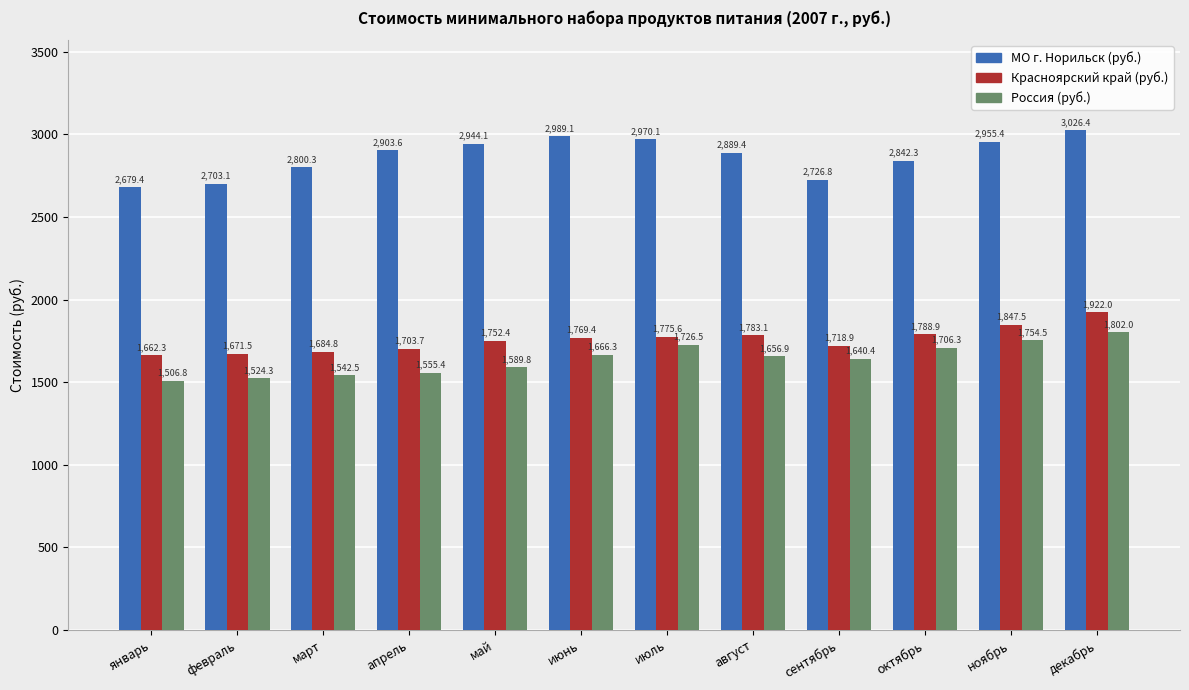

What position from the left is июнь?

6